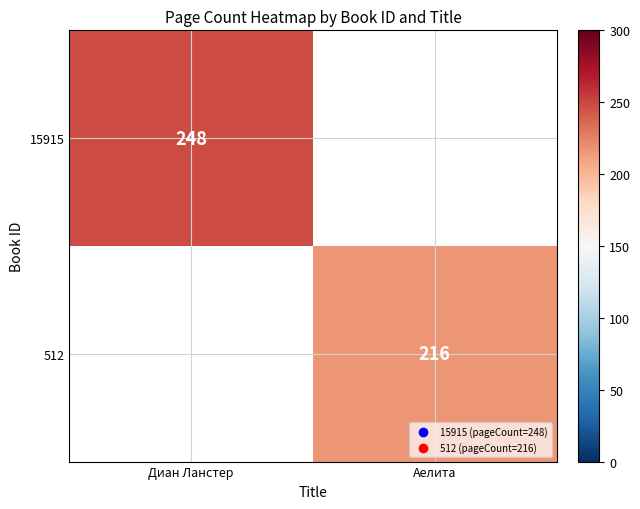

Count the number of categories in the chart.

2